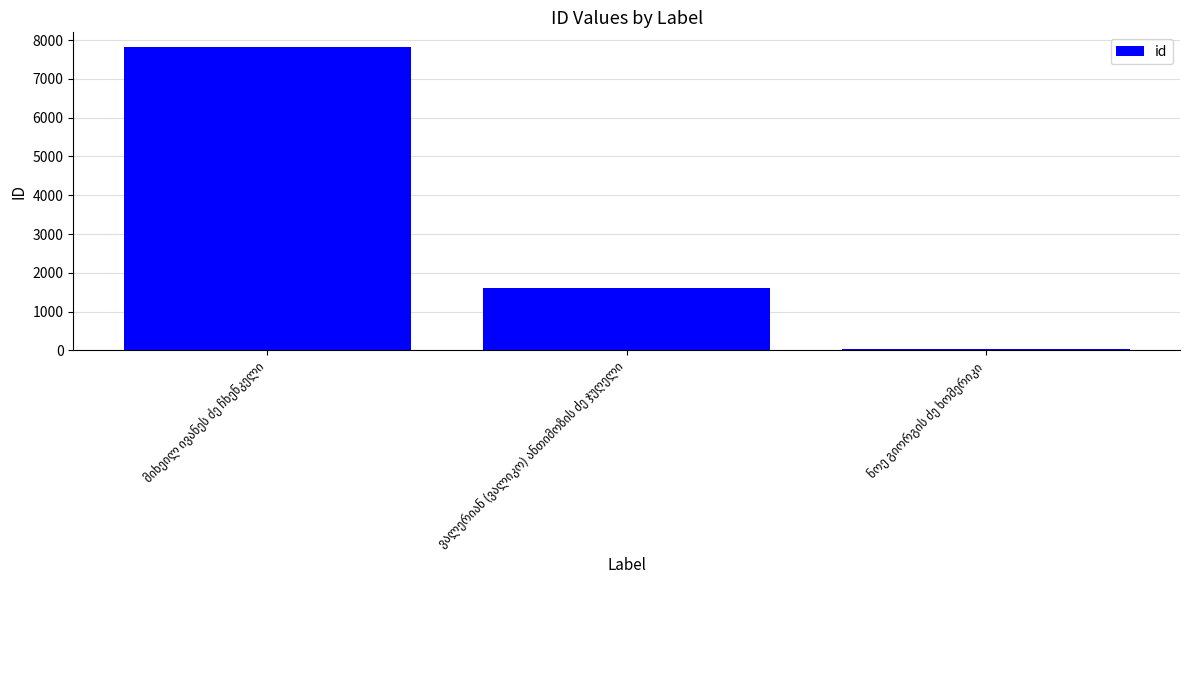

What is the maximum value shown in the chart?

7811